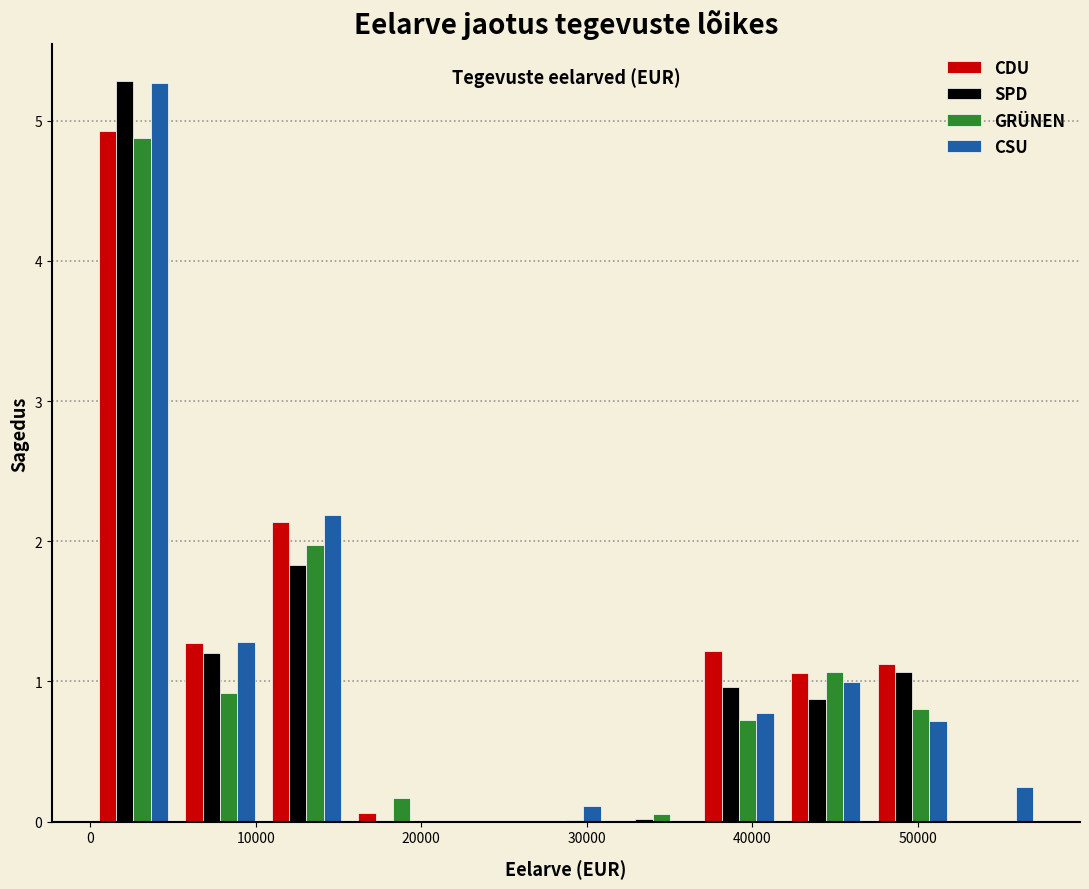

In the CDU series, which range on the x-axis has the tallest bar?

0 to 5000